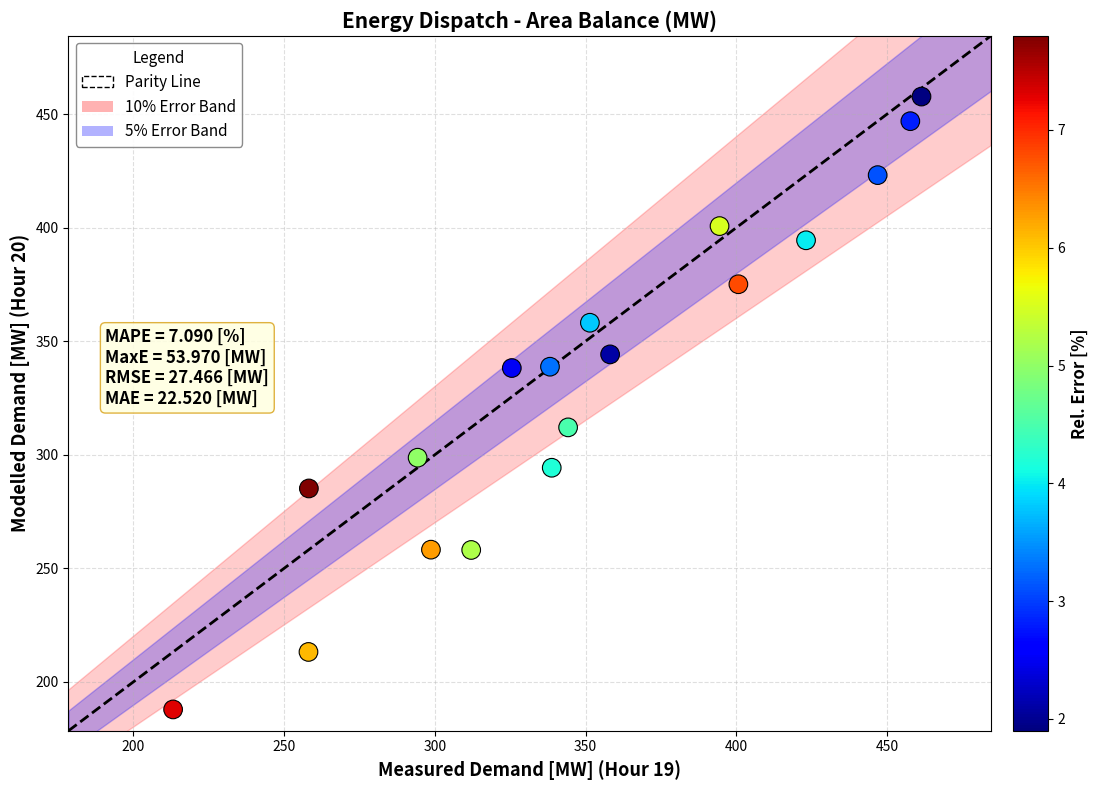

What Y value in the scatter plot is closest to 322?

312.1